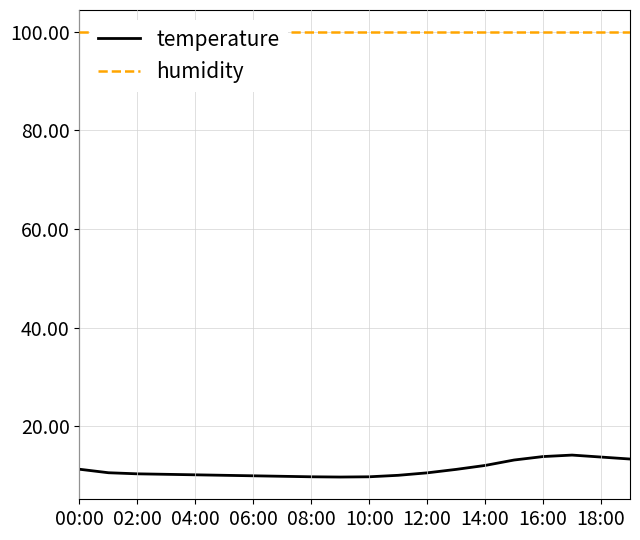

What is the maximum value for temperature?

14.2